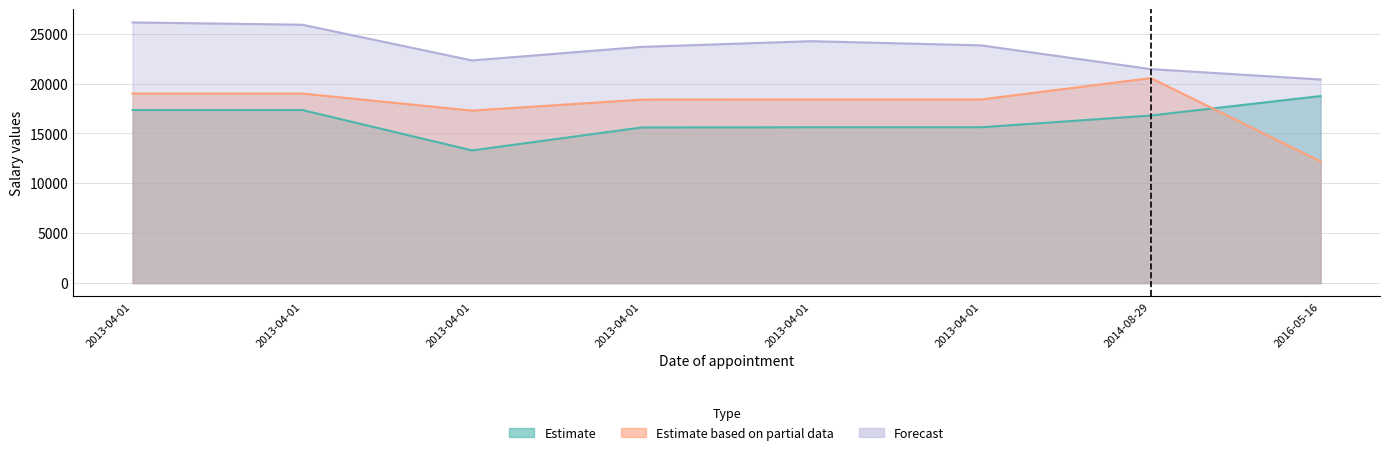

Between 2013-04-01 and 2013-04-01, which is larger?

2013-04-01